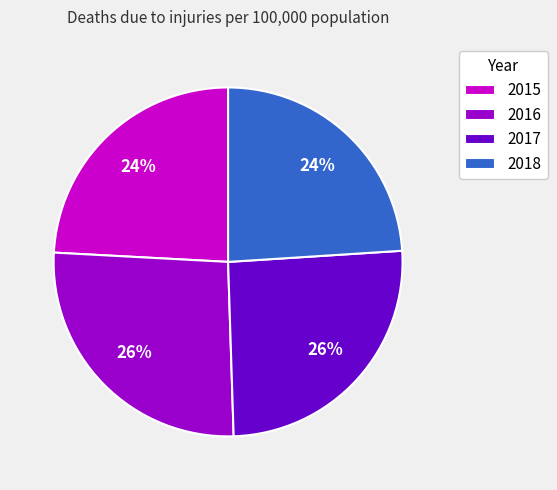

The 2016 slice represents 12% of the pie. True or false?

False